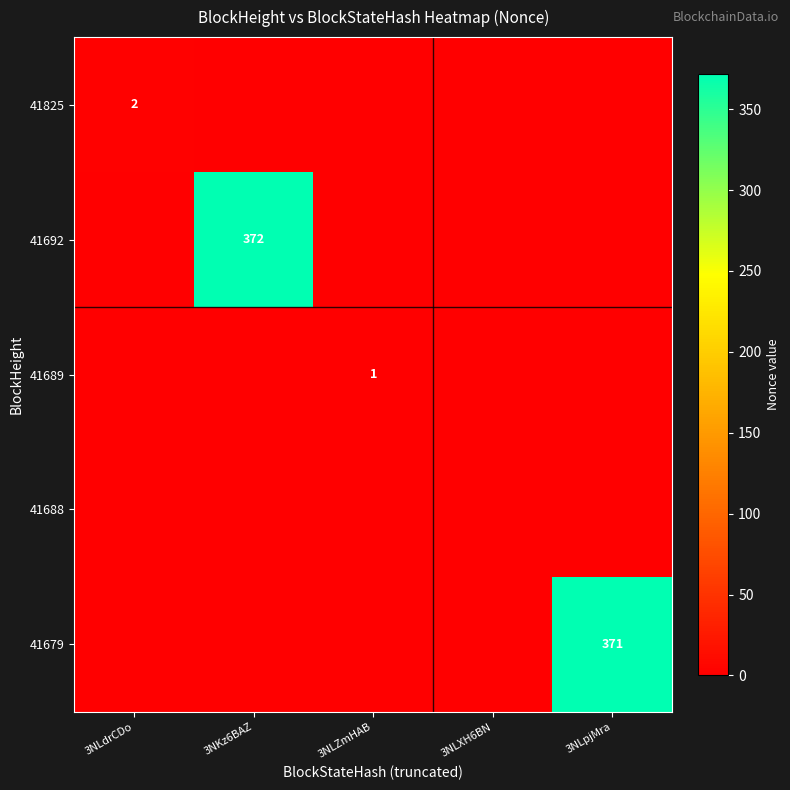

True or false: 41688 has a value of 0 at 3NLXH6BN.

True